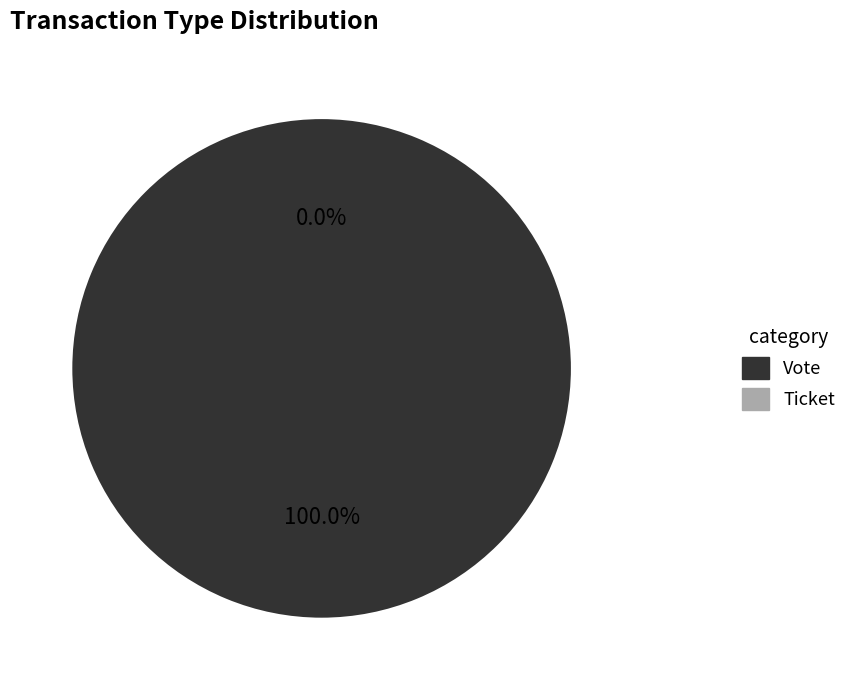

Does any single category account for the majority?

Yes